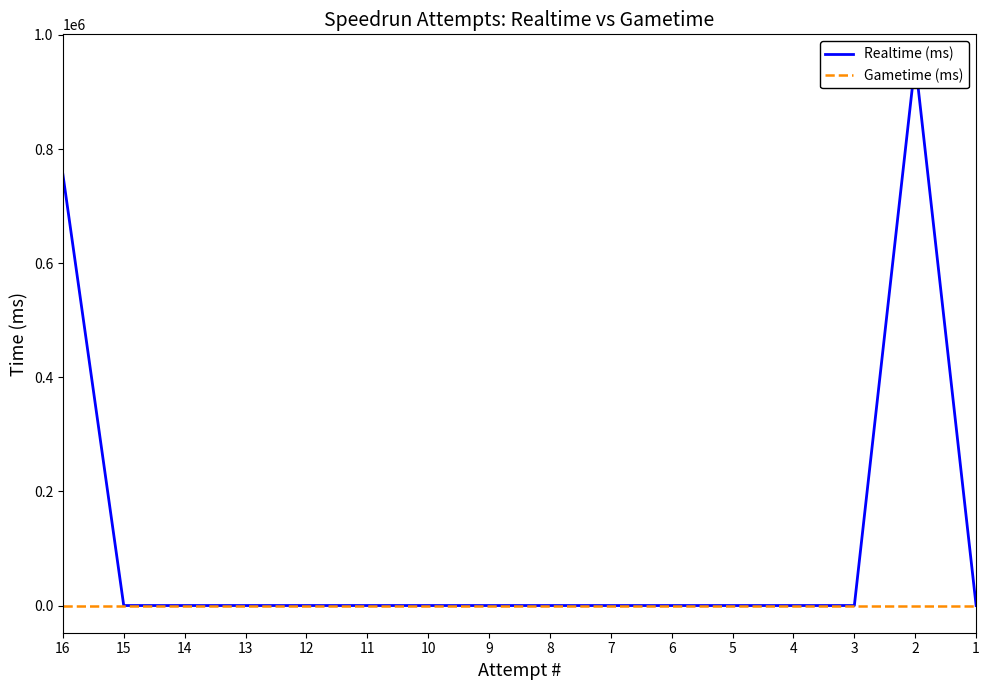

How many values in the Realtime (ms) series exceed 0?

2